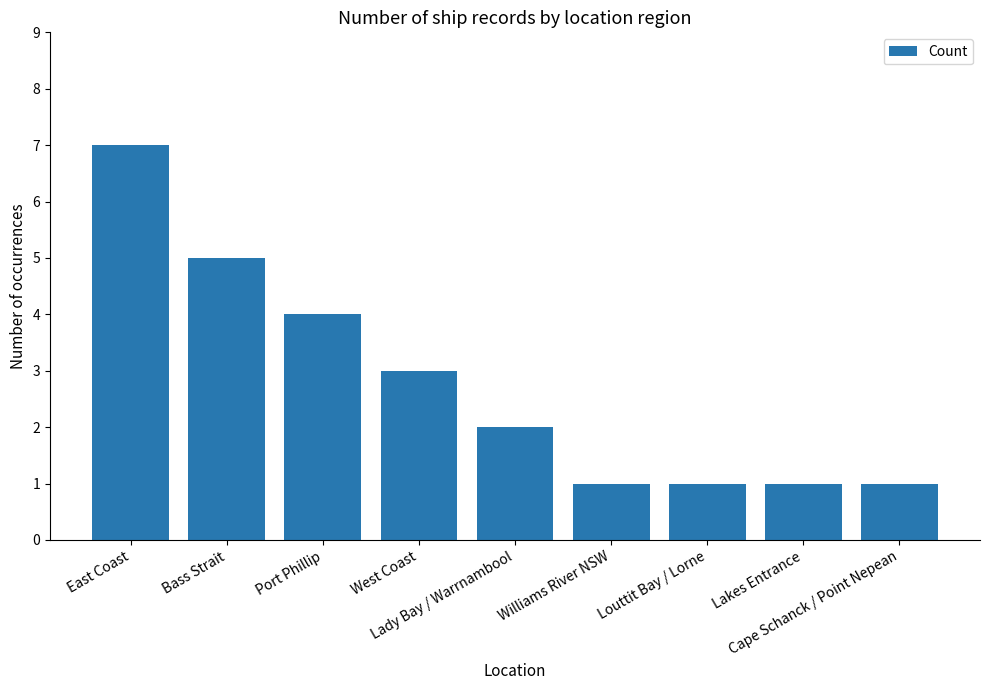

What is the maximum value shown in the chart?

7